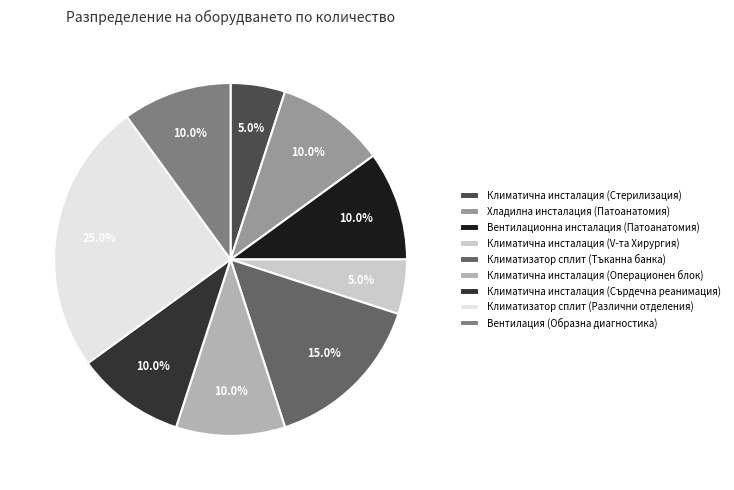

To the nearest percent, what is the difference between the largest and smallest slice percentages?

20%